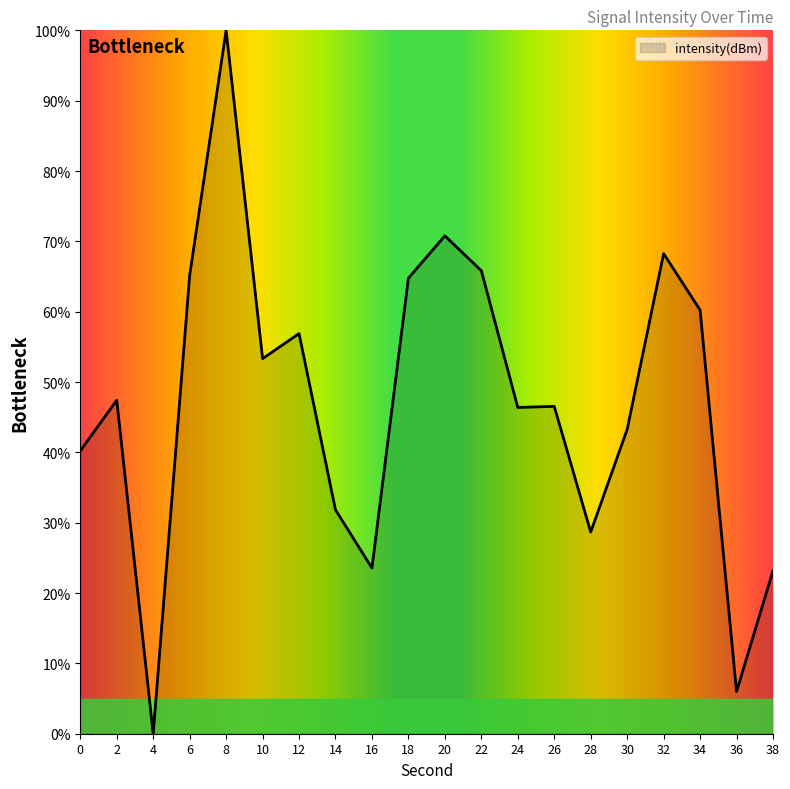

What is the maximum value shown in the chart?

100.0